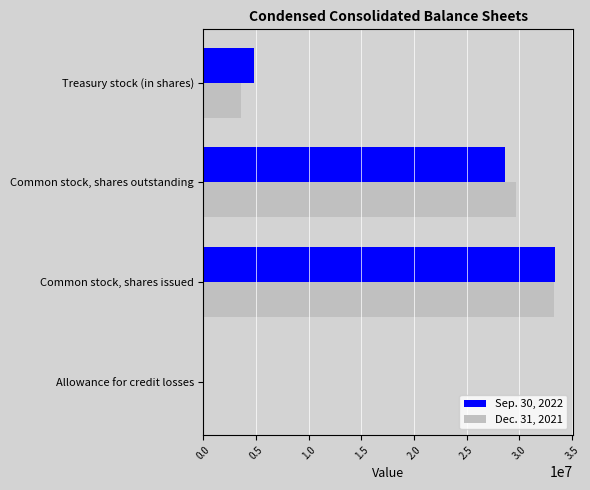

Between Common stock, shares outstanding and Treasury stock (in shares), which series saw the biggest shift?

Dec. 31, 2021